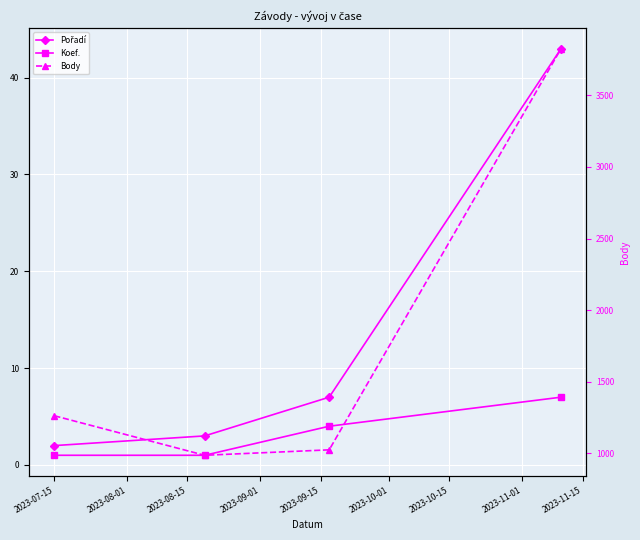

What is the sum of all Body values?

7099